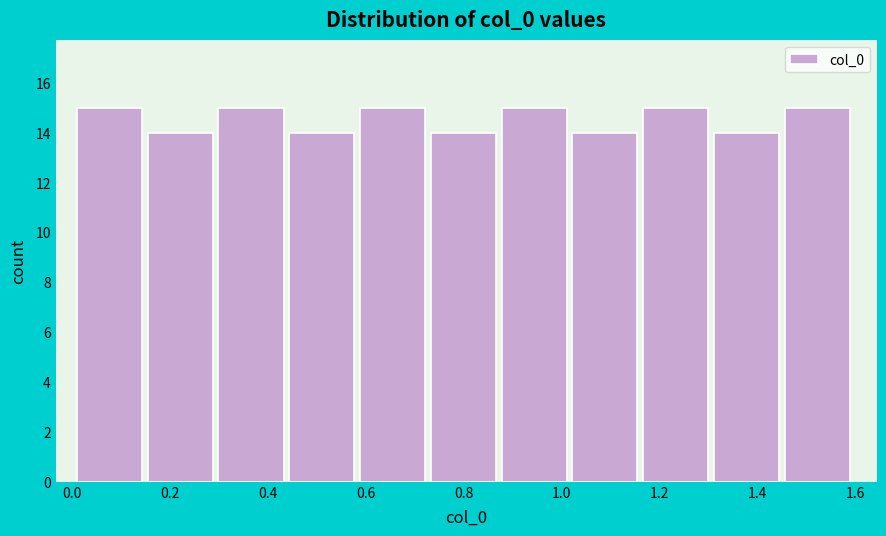

Reading left to right, transcribe this chart: for each bar, give the range it covers on the x-axis and its height. Neither the bar edges nor the heights are printed on the chart, so give them approximately, as read against the axes.

0.02 to 0.16: 15
0.16 to 0.30: 14
0.30 to 0.44: 15
0.44 to 0.58: 14
0.58 to 0.74: 15
0.74 to 0.88: 14
0.88 to 1.02: 15
1.02 to 1.16: 14
1.16 to 1.32: 15
1.32 to 1.46: 14
1.46 to 1.60: 15